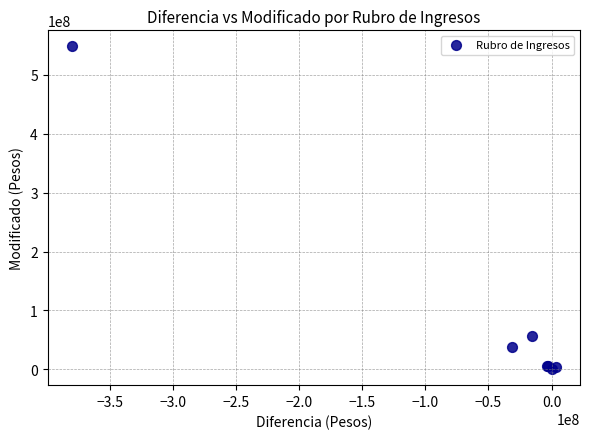

What Y value in the scatter plot is closest to 274383473?

56750000.0